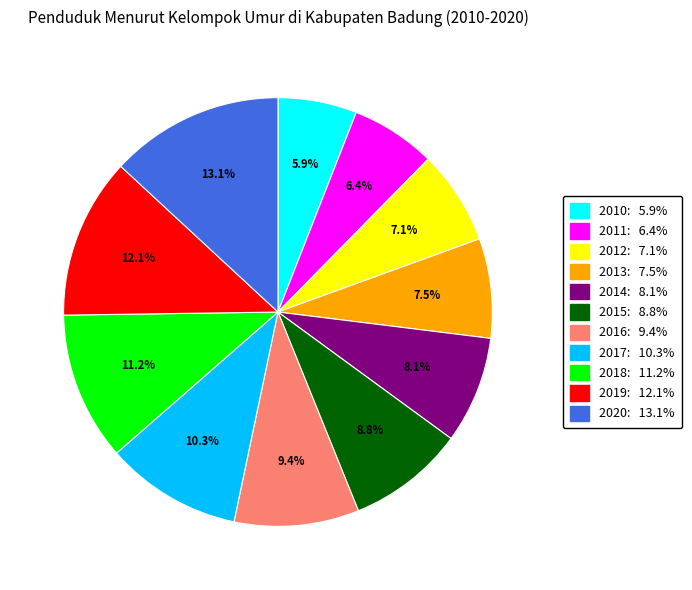

Does any single category account for the majority?

No